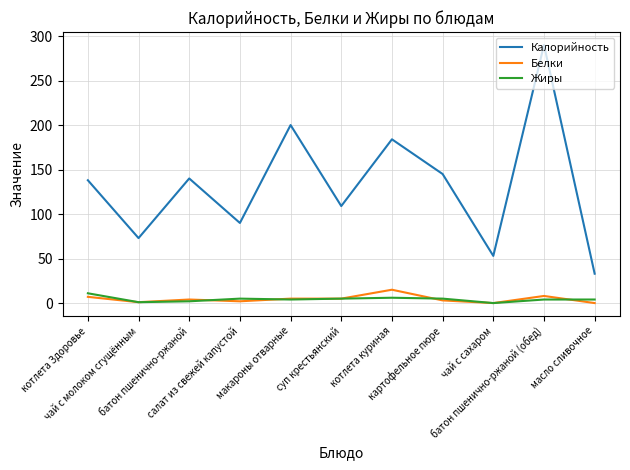

What is the greatest value displayed?

290